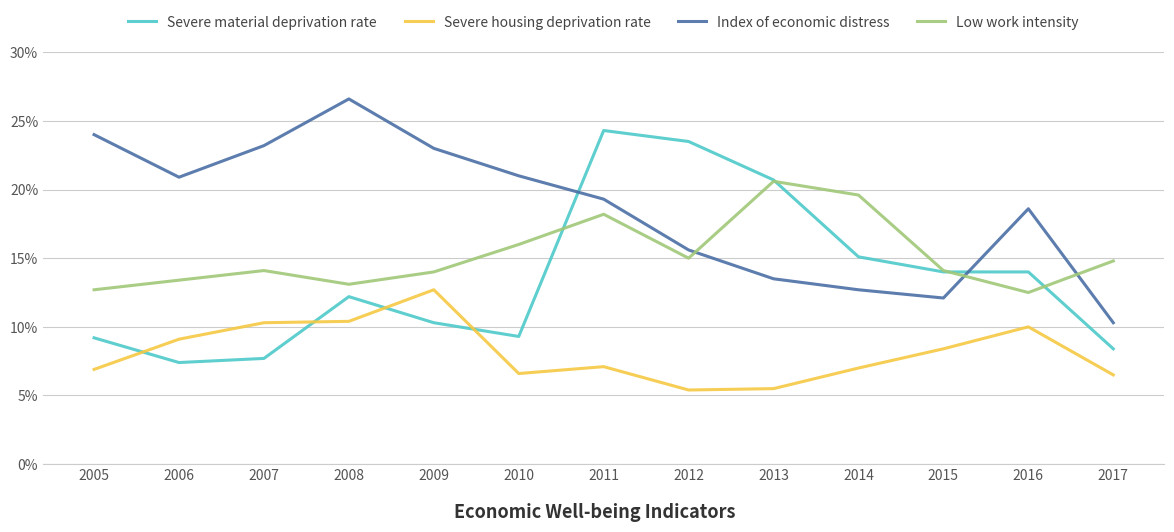

What is the minimum value for Low work intensity?

12.5